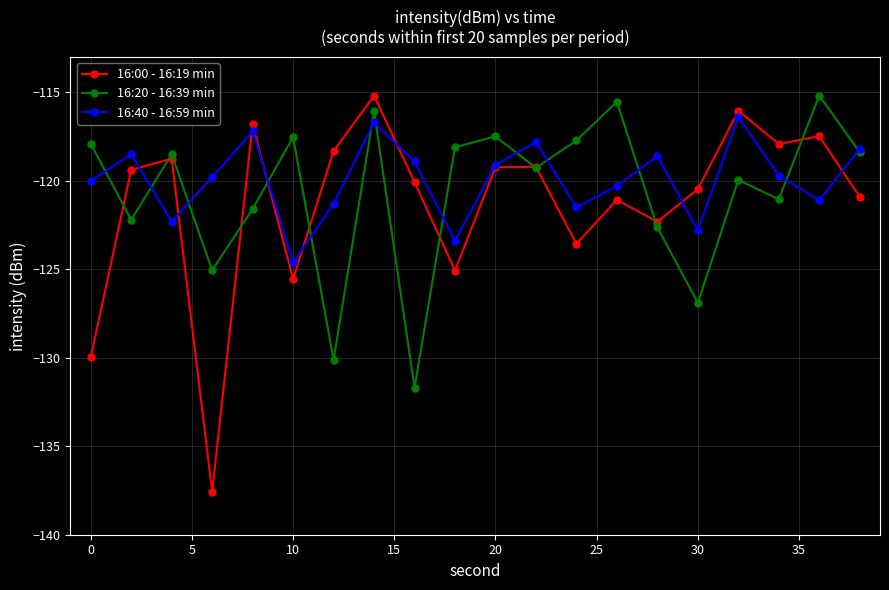

In 16:40 - 16:59 min, how many points are higher than both neighbors (excluding endpoints)?

6